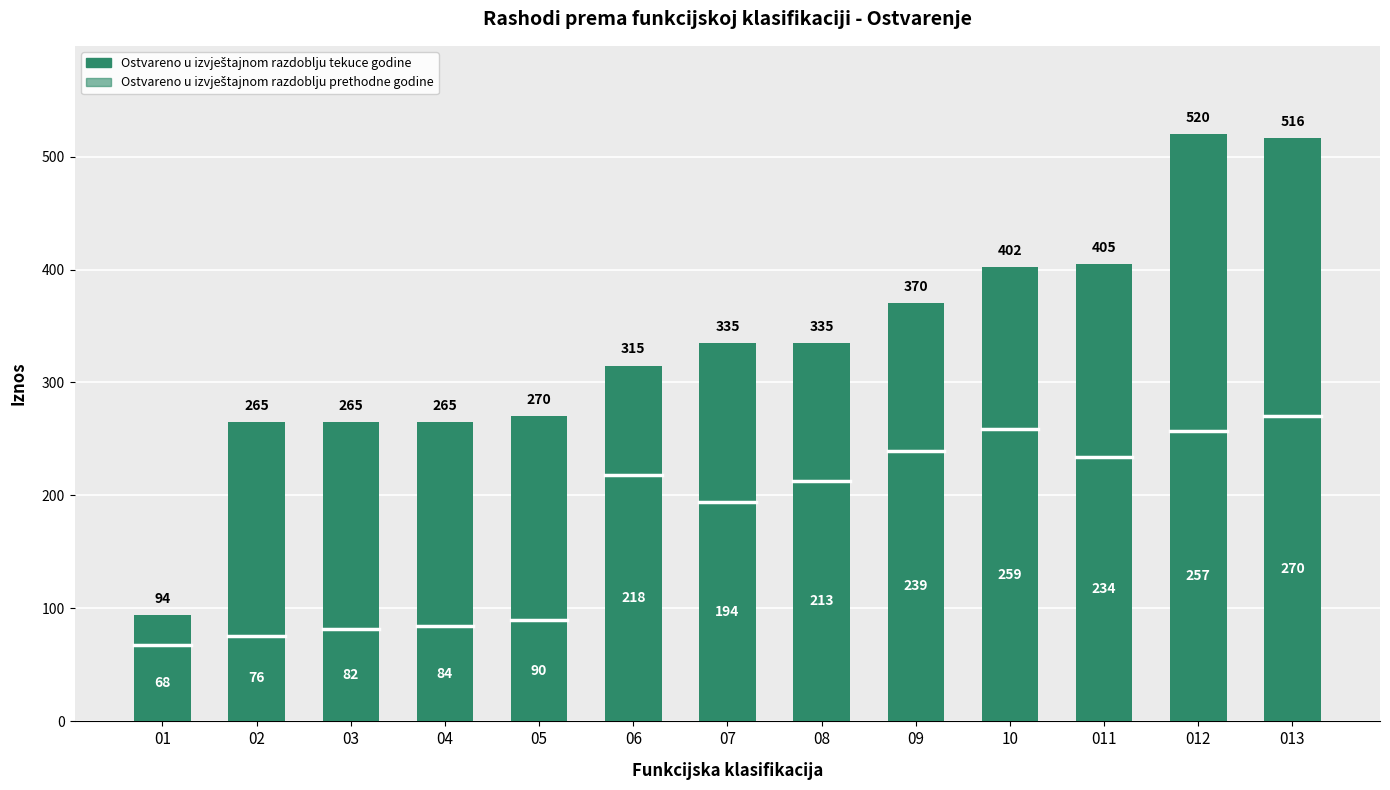

How many bars are there in total?

13